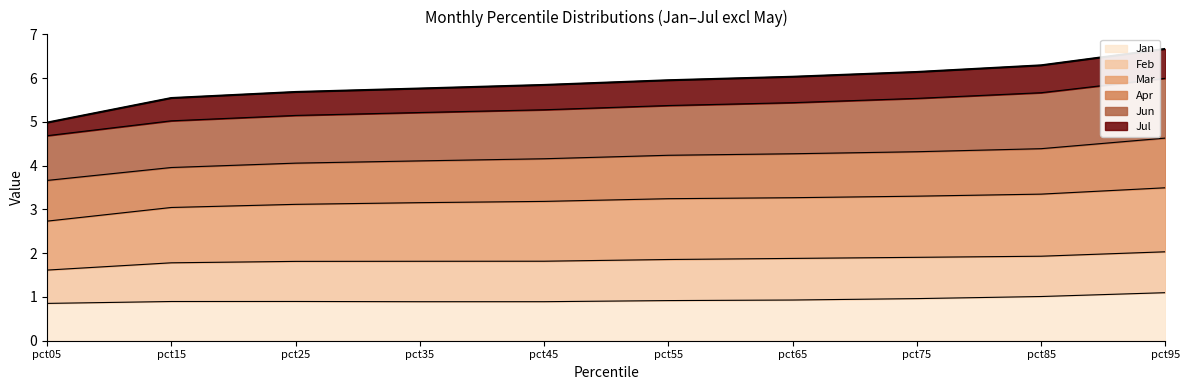

What is the greatest value displayed?

6.7